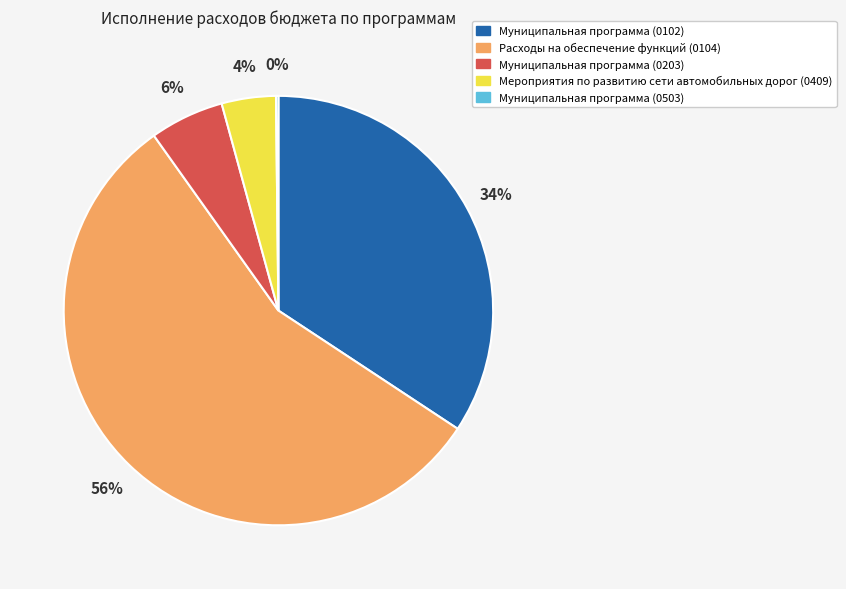

Does any single category account for the majority?

Yes